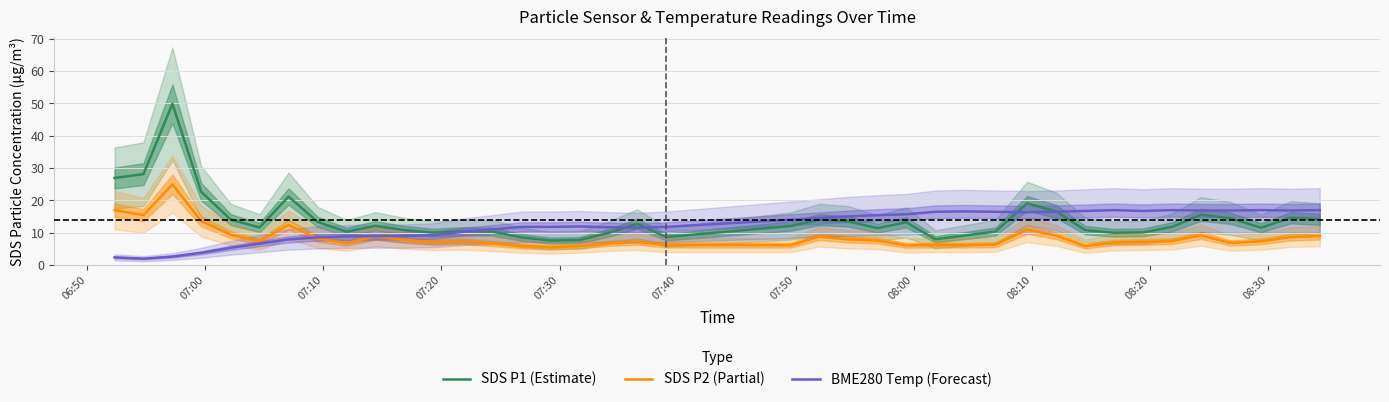

True or false: SDS P1 (Estimate) and SDS P2 (Partial) cross at least once.

False